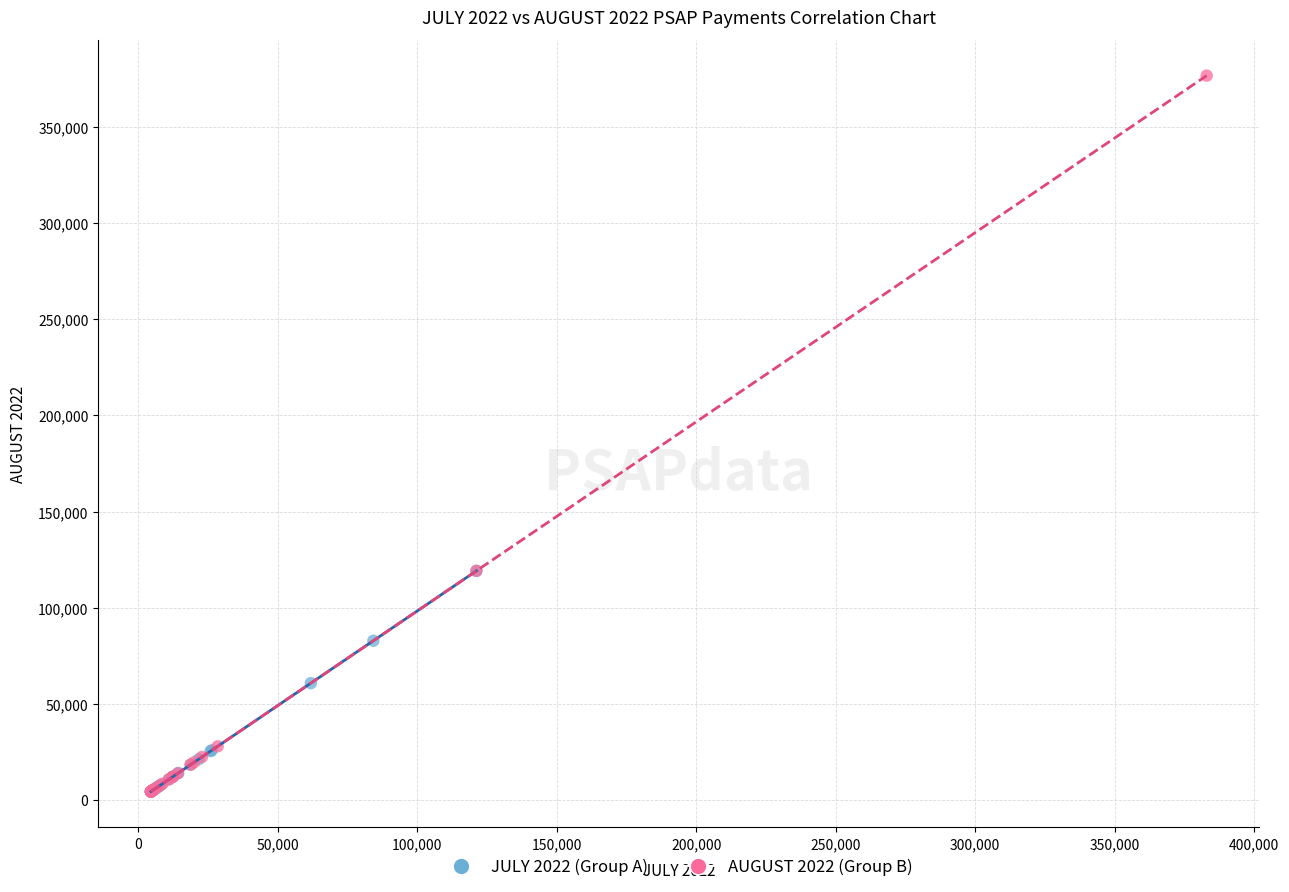

Which series reaches the maximum Y coordinate?

AUGUST 2022 (Group B)